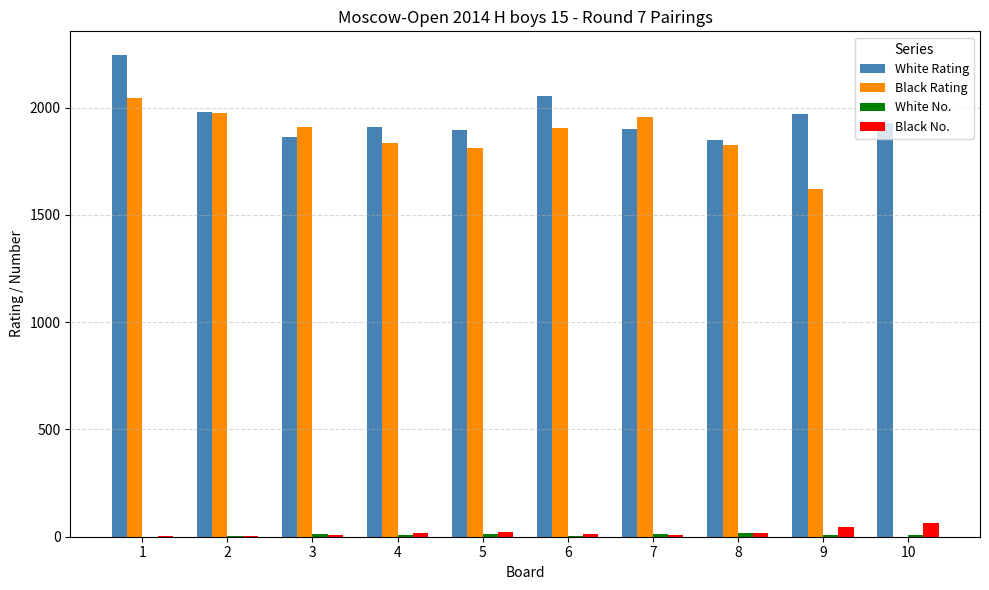

The value of Black Rating at 9 is 1623. True or false?

True